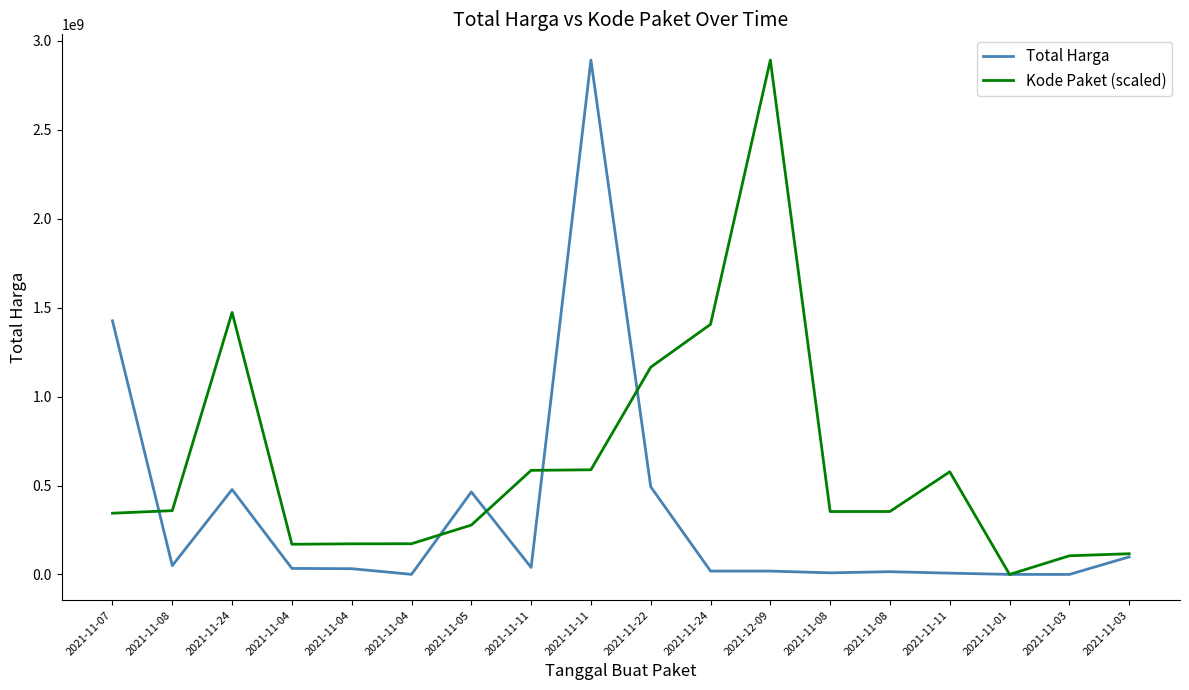

Which series ends up on top after the final intersection of Total Harga and Kode Paket (scaled)?

Kode Paket (scaled)